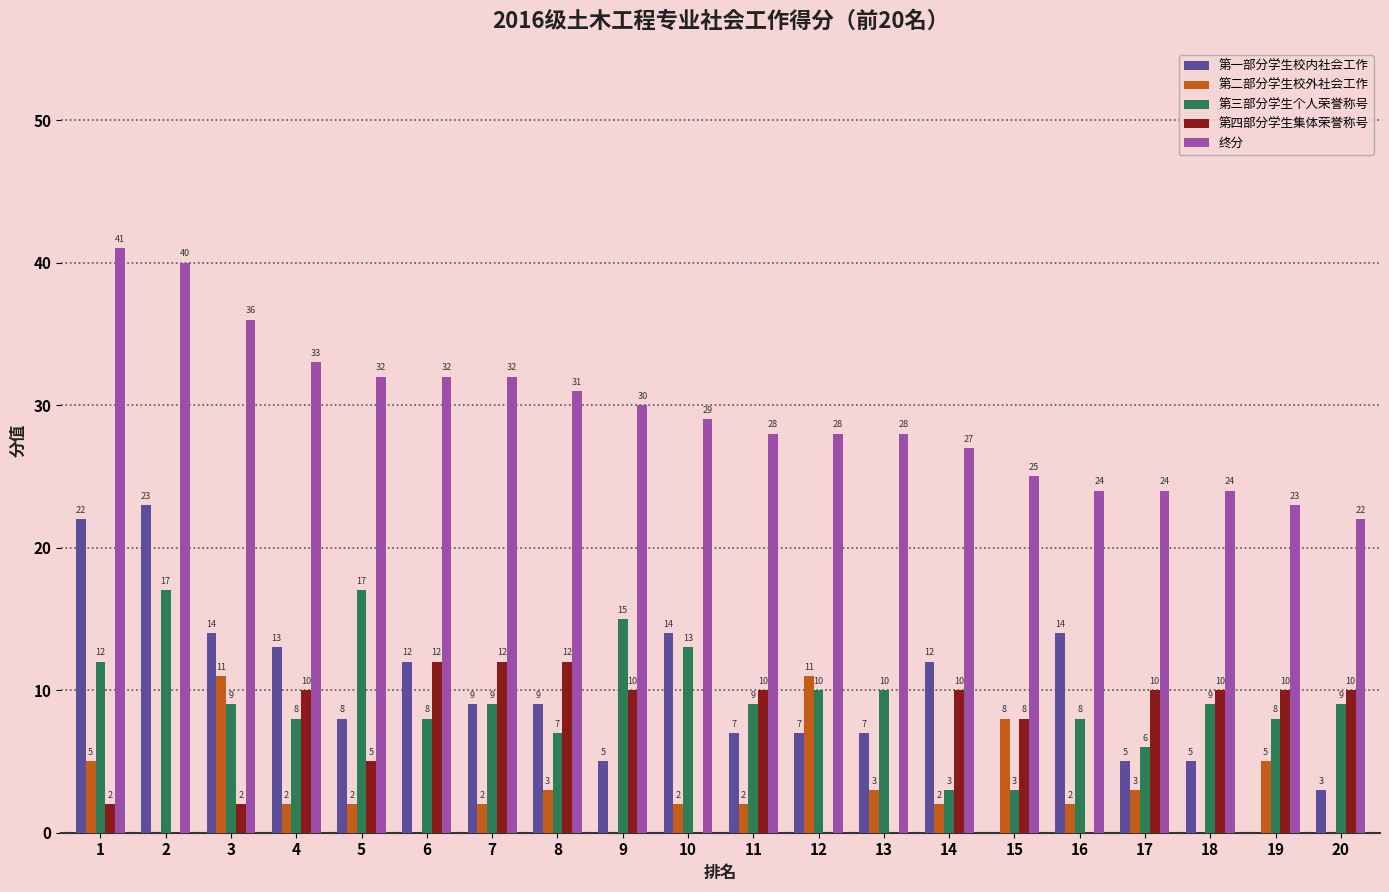

Is it true that 第三部分学生个人荣誉称号 equals 17 at 2?

True